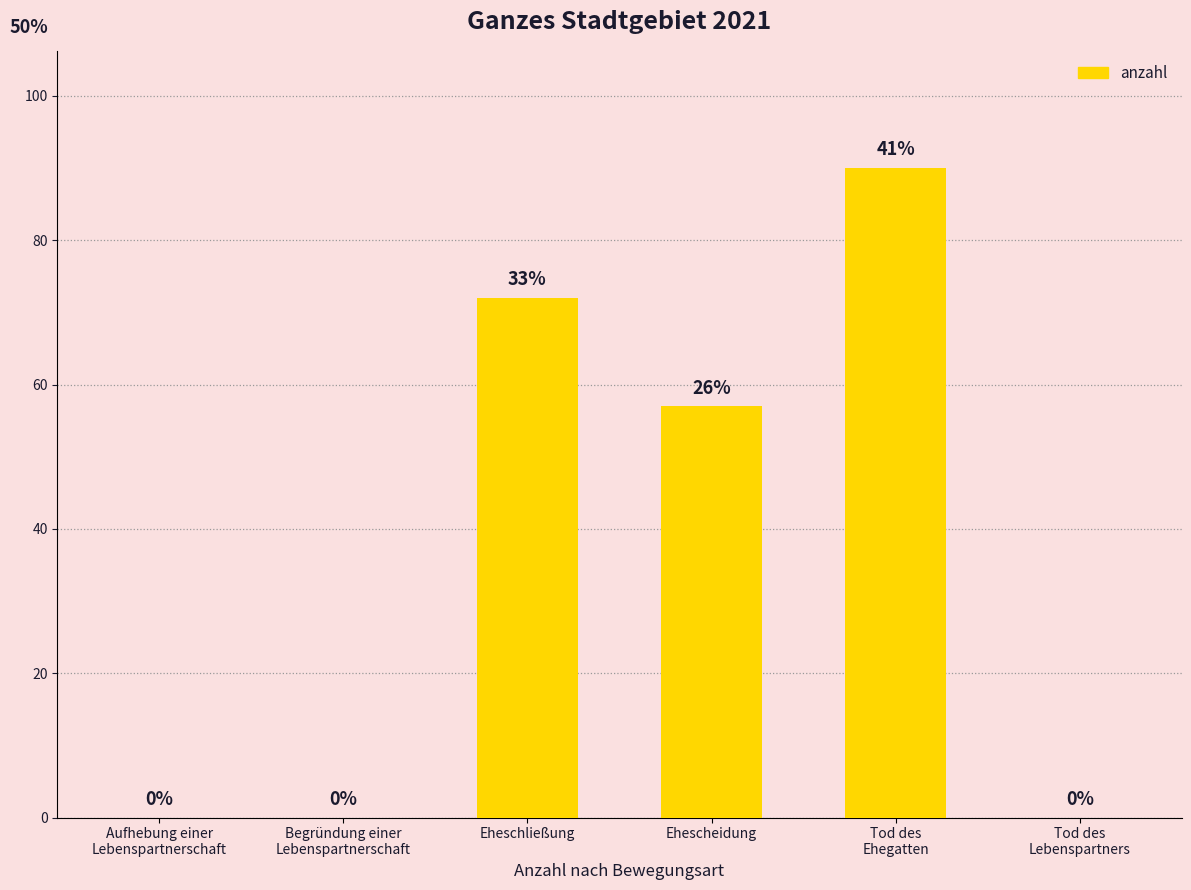

What is the change in value from Begründung einer
Lebenspartnerschaft to Ehescheidung?

+57